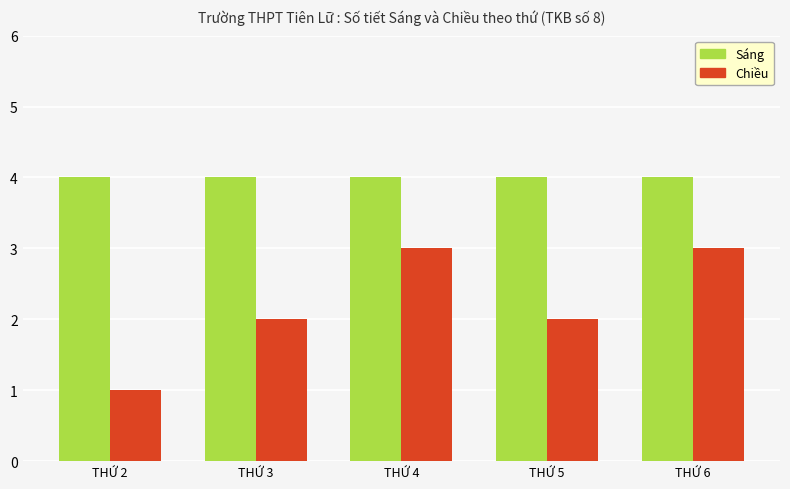

True or false: Sáng has a value of 4 at THỨ 2.

True